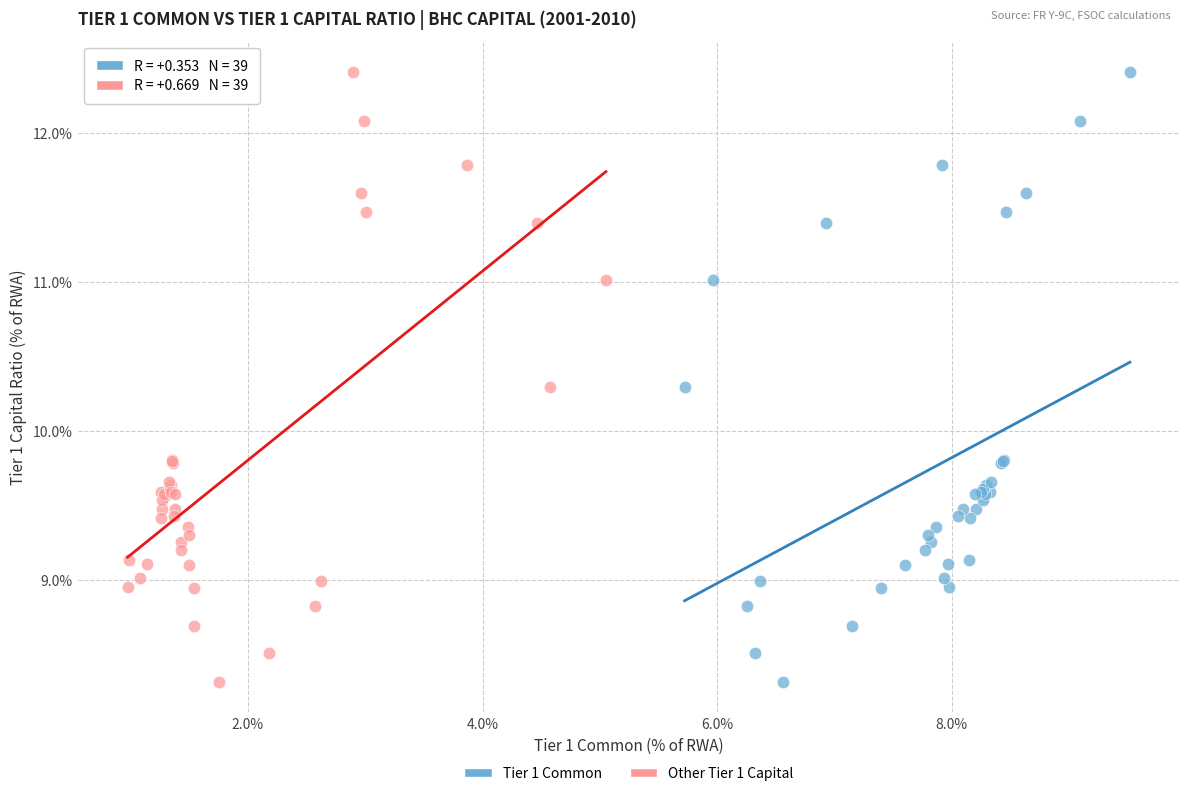

What are all the series names shown in the legend?

Tier 1 Common, Other Tier 1 Capital